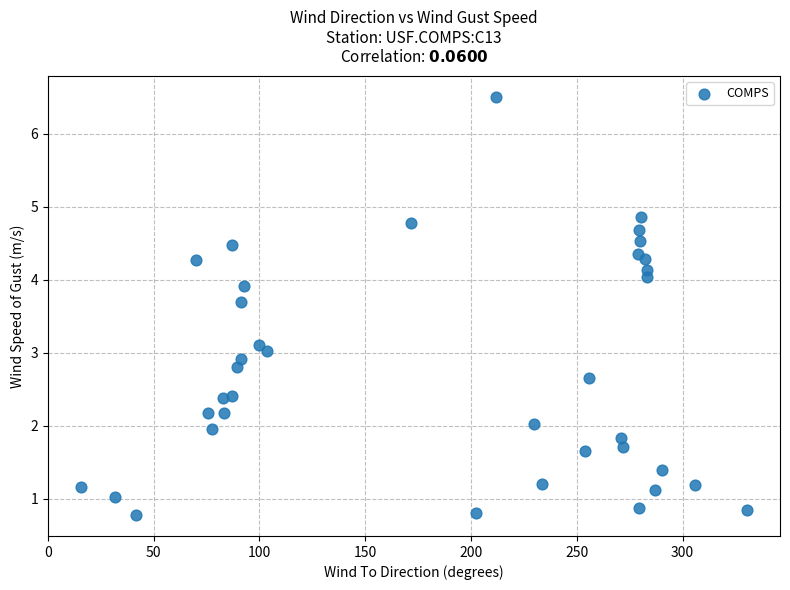

What is the range of Y values (max minus min)?

5.7